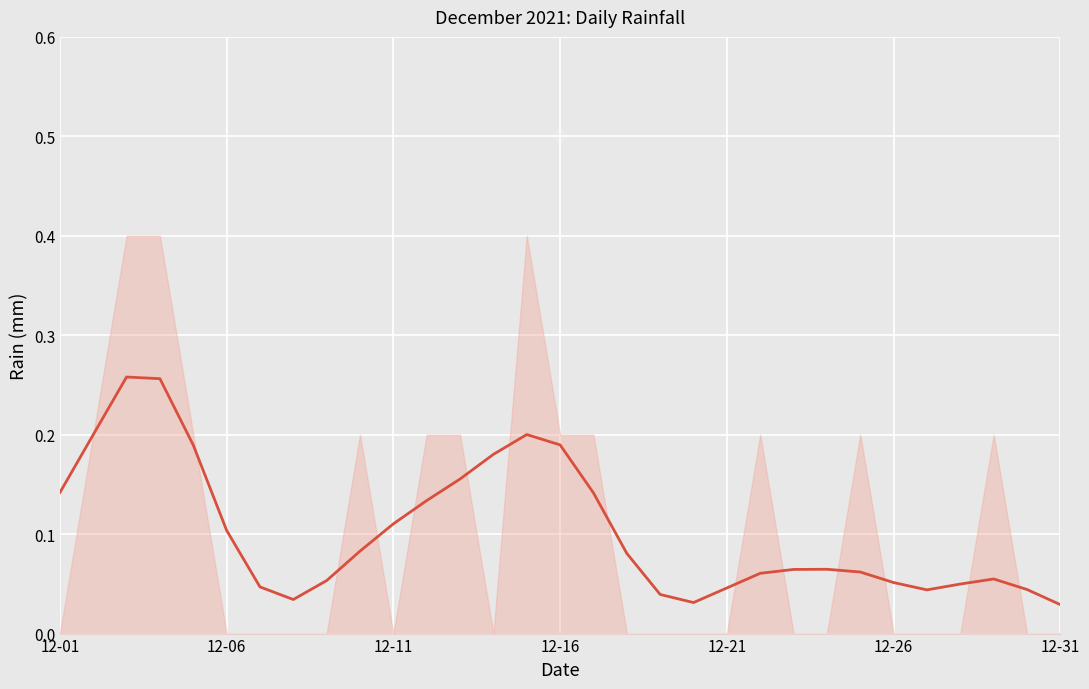

The value at 12-31 is 0.0. True or false?

True